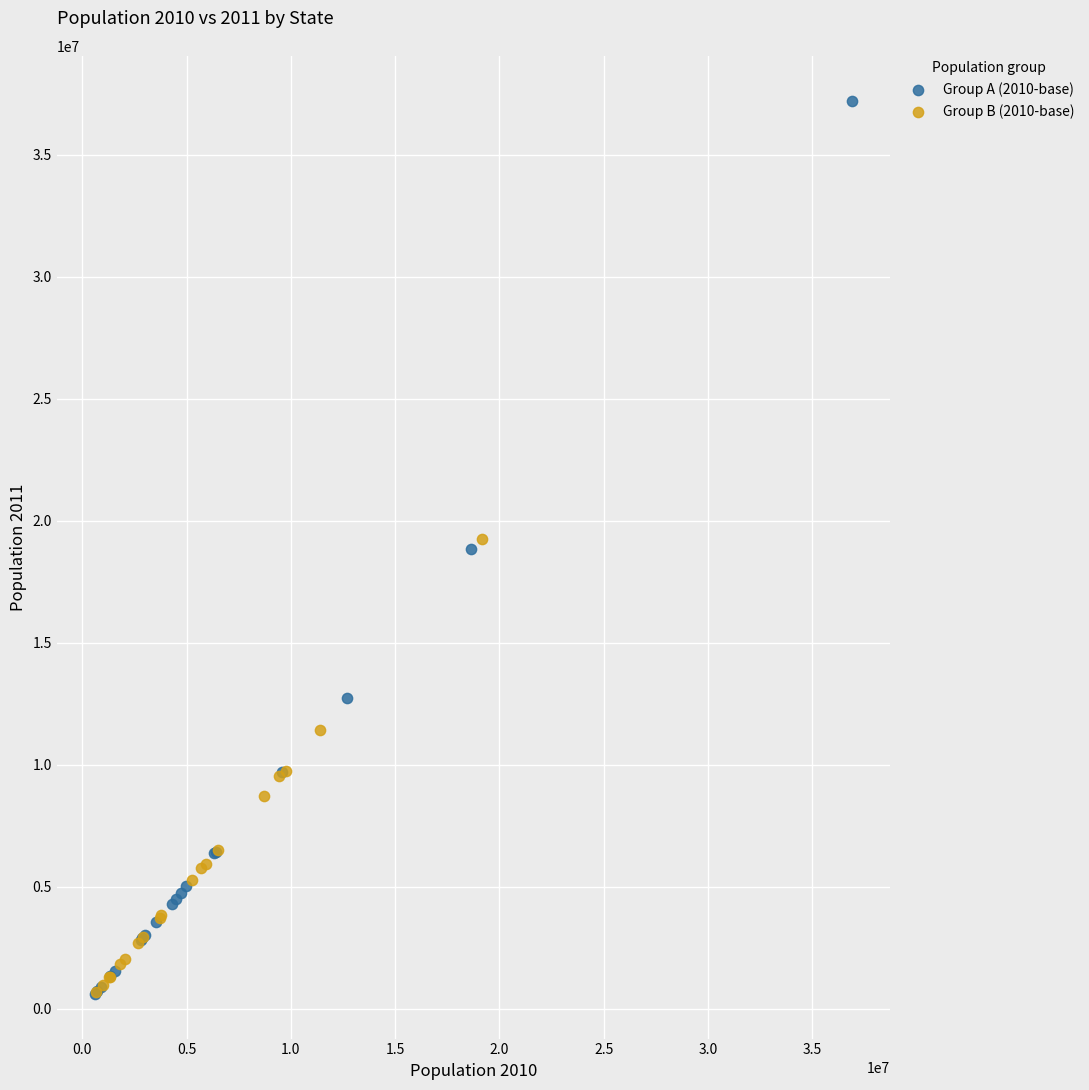

Which series reaches the maximum Y coordinate?

Group A (2010-base)